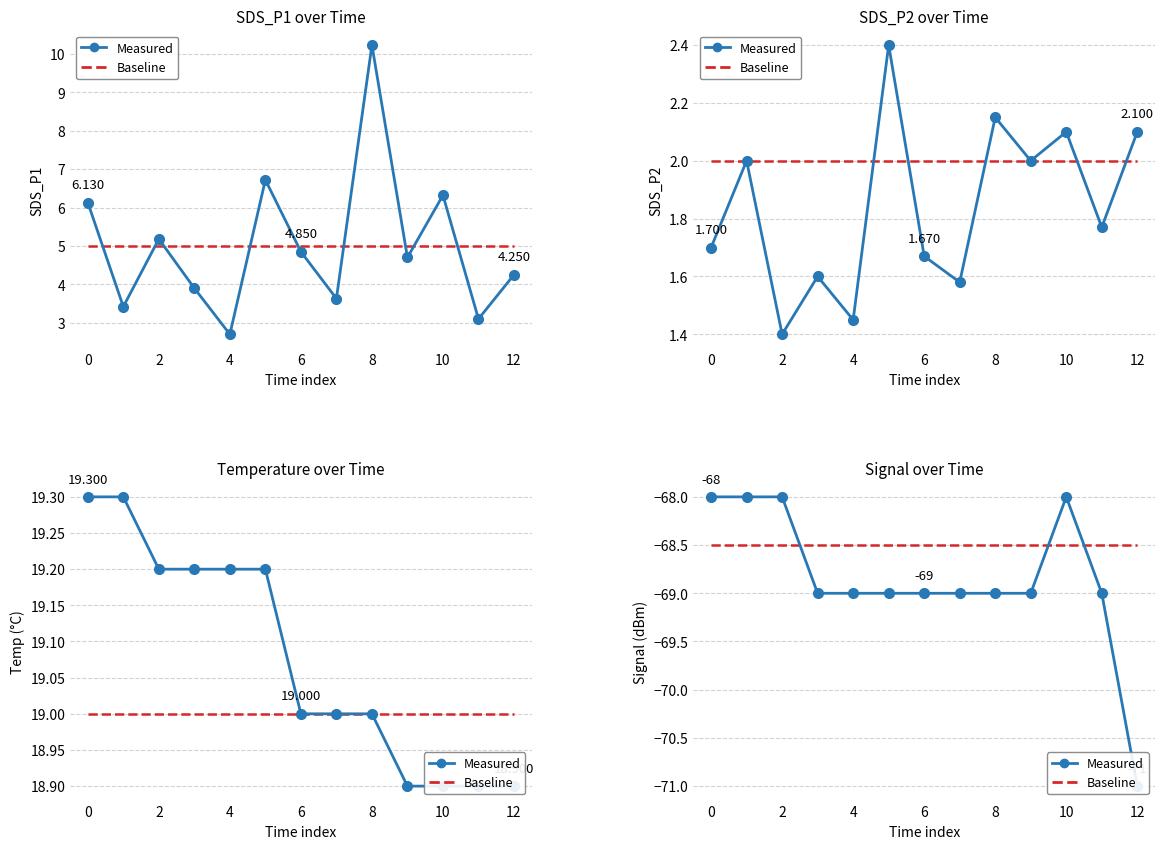

Does the chart have visible grid lines?

Yes